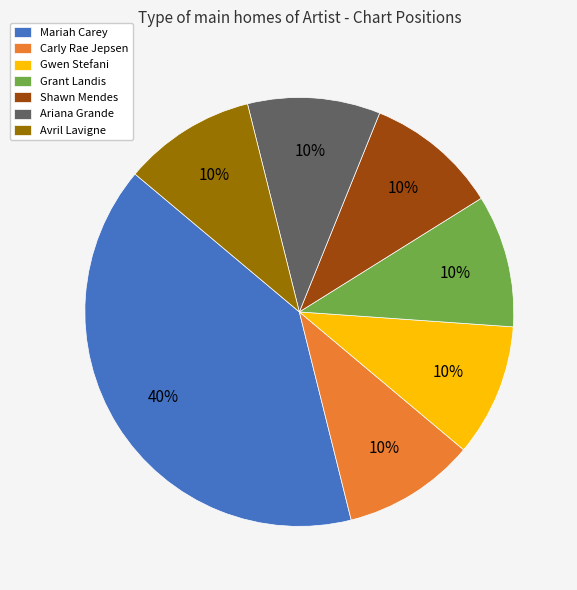

Does any single category account for the majority?

No